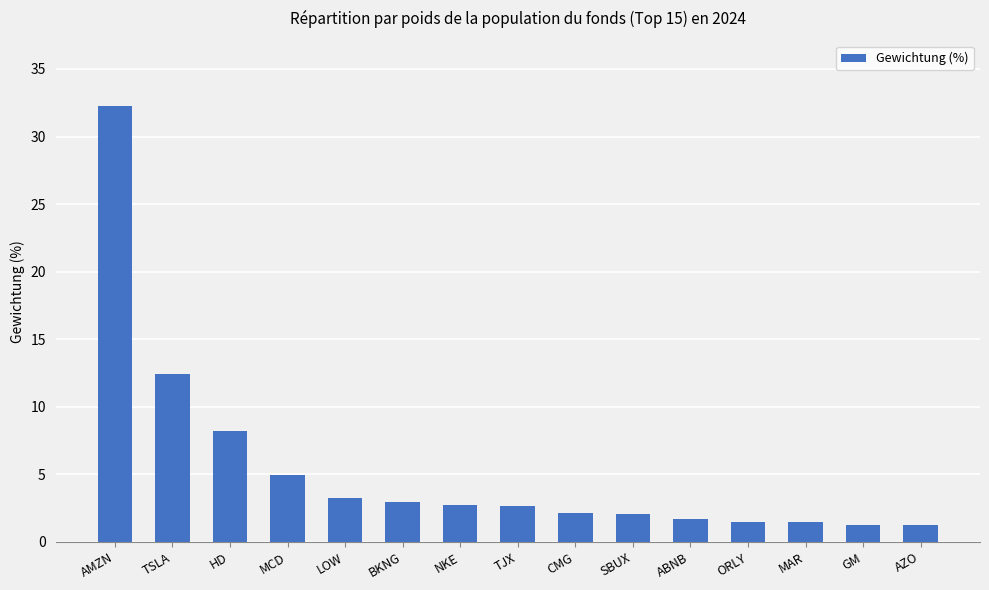

What is the difference between the values at HD and SBUX?

6.1